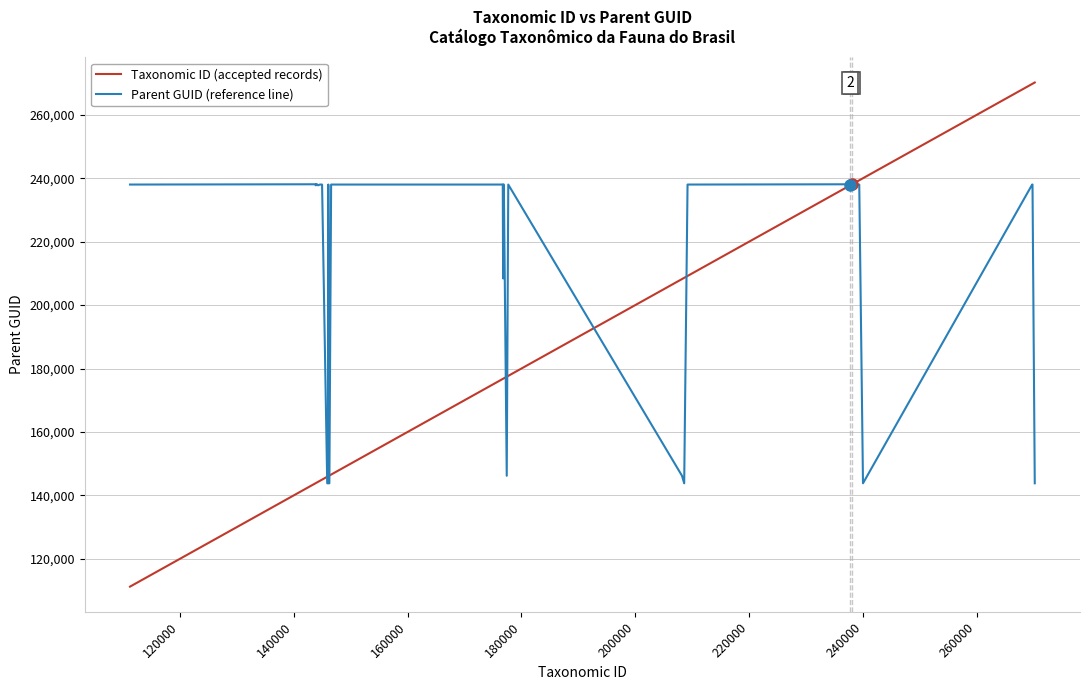

Which series has the largest total across all categories?

Parent GUID (reference line)